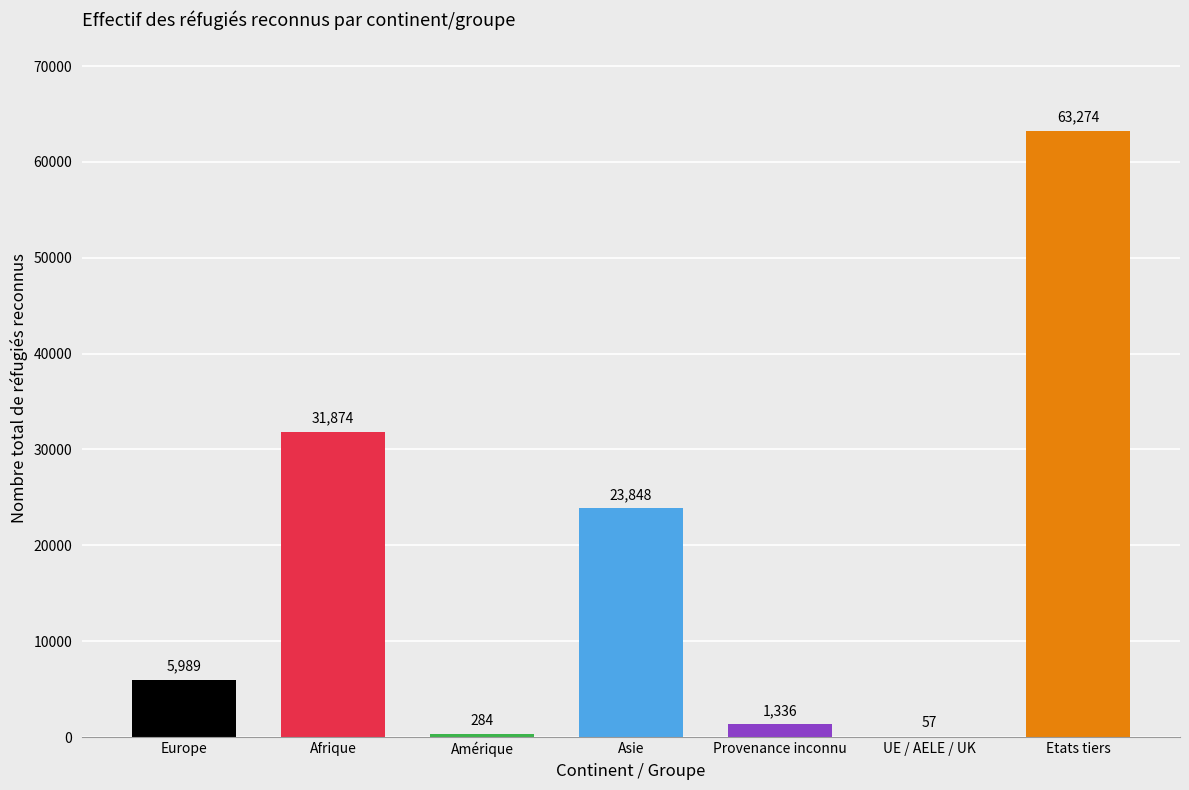

Reading left to right, list all the values displayed in this chart.

Europe=5989	Afrique=31874	Amérique=284	Asie=23848	Provenance inconnu=1336	UE / AELE / UK=57	Etats tiers=63274